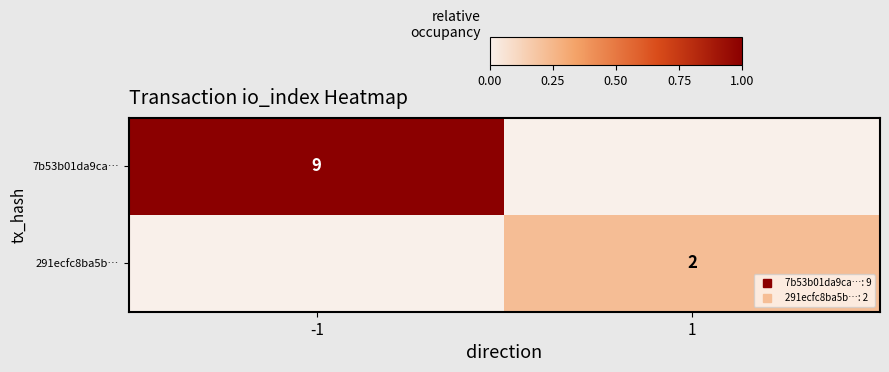

How many values in the 7b53b01da9ca… series are below 1?

1